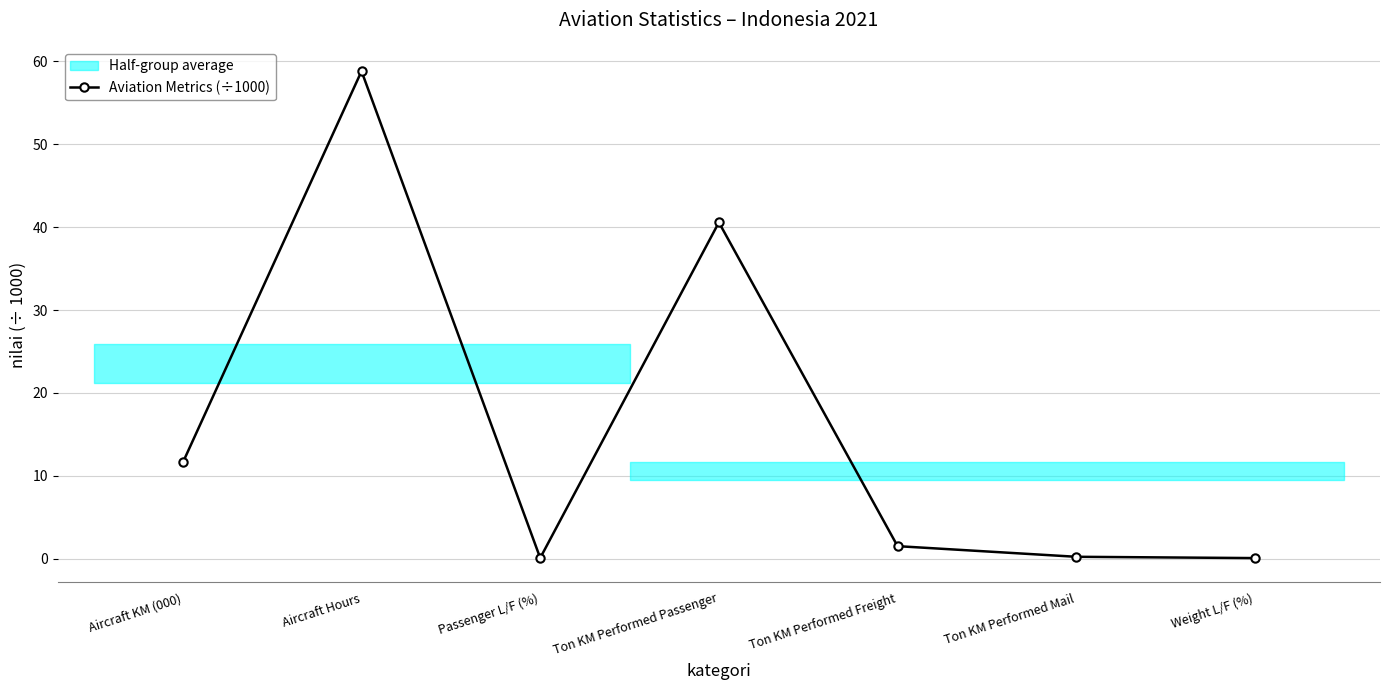

What is the smallest value displayed?

0.1